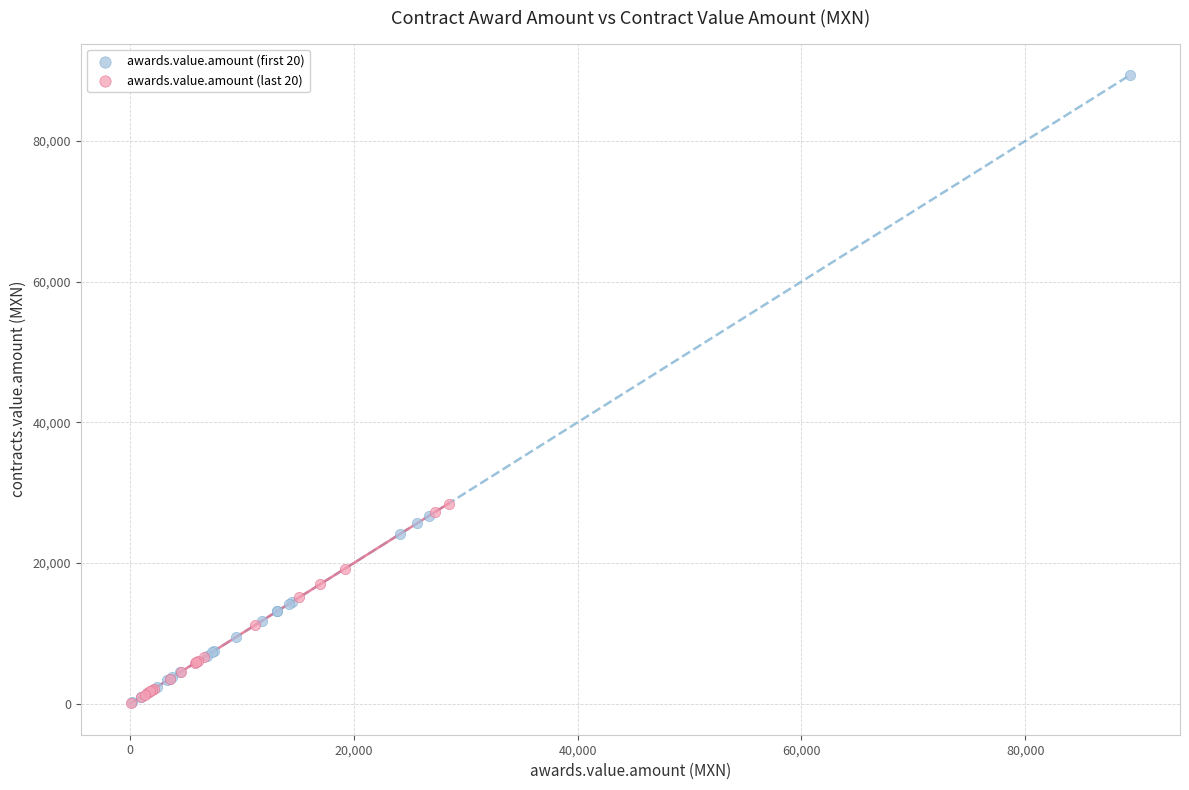

Which series reaches the maximum Y coordinate?

awards.value.amount (first 20)